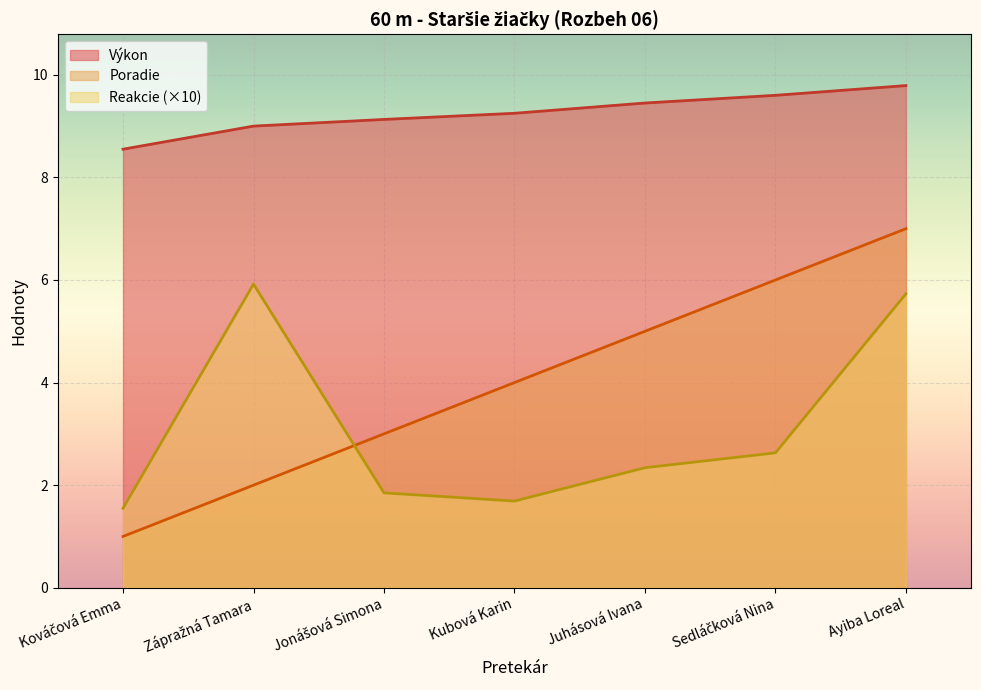

What is the value of the Reakcie point at the 5th from the left?

2.3